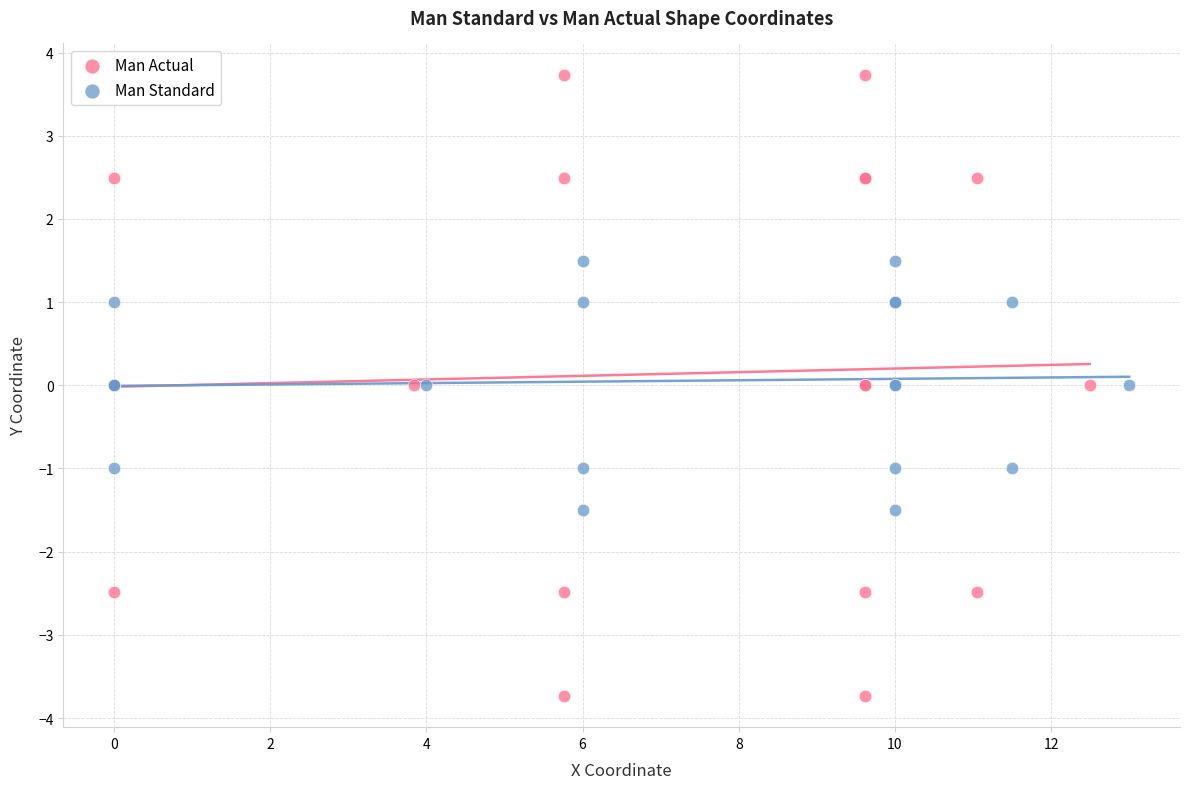

Which series has the widest spread of Y values?

Man Actual